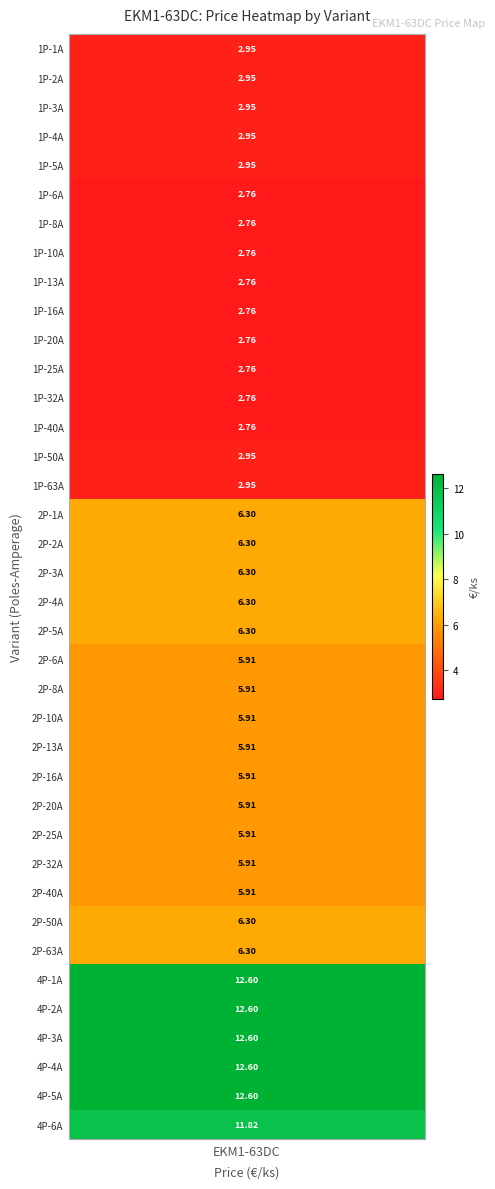

List the labels in order of value, largest first.

32, 33, 34, 35, 36, 37, 16, 17, 18, 19, 20, 30, 31, 21, 22, 23, 24, 25, 26, 27, 28, 29, 0, 1, 2, 3, 4, 14, 15, 5, 6, 7, 8, 9, 10, 11, 12, 13